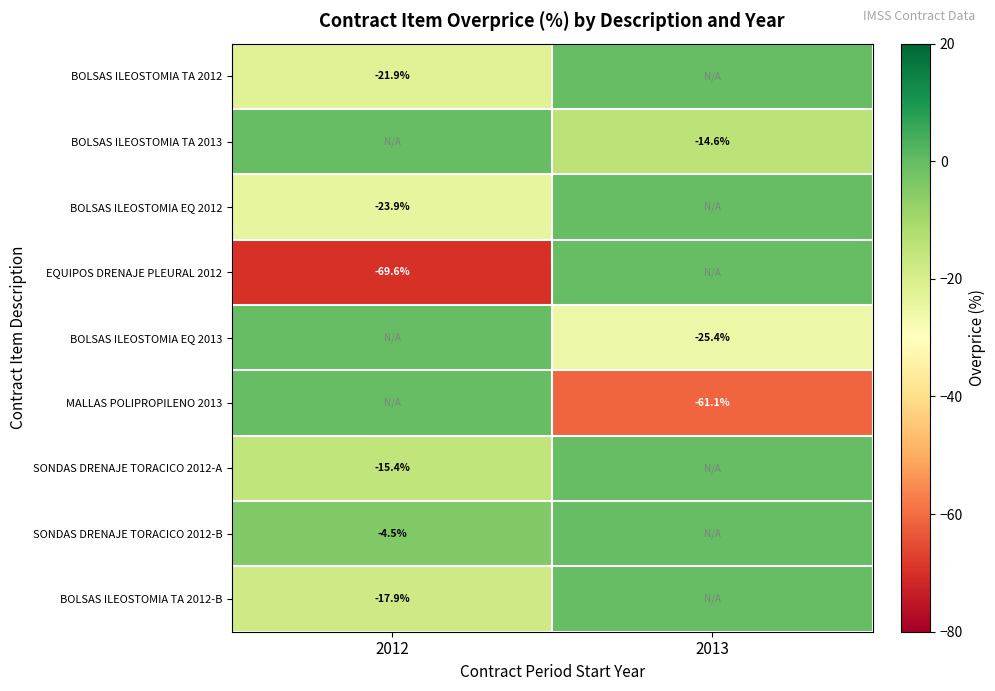

Is the value of BOLSAS ILEOSTOMIA TA 2013 at 2013 greater than the value of MALLAS POLIPROPILENO 2013 at 2013?

Yes